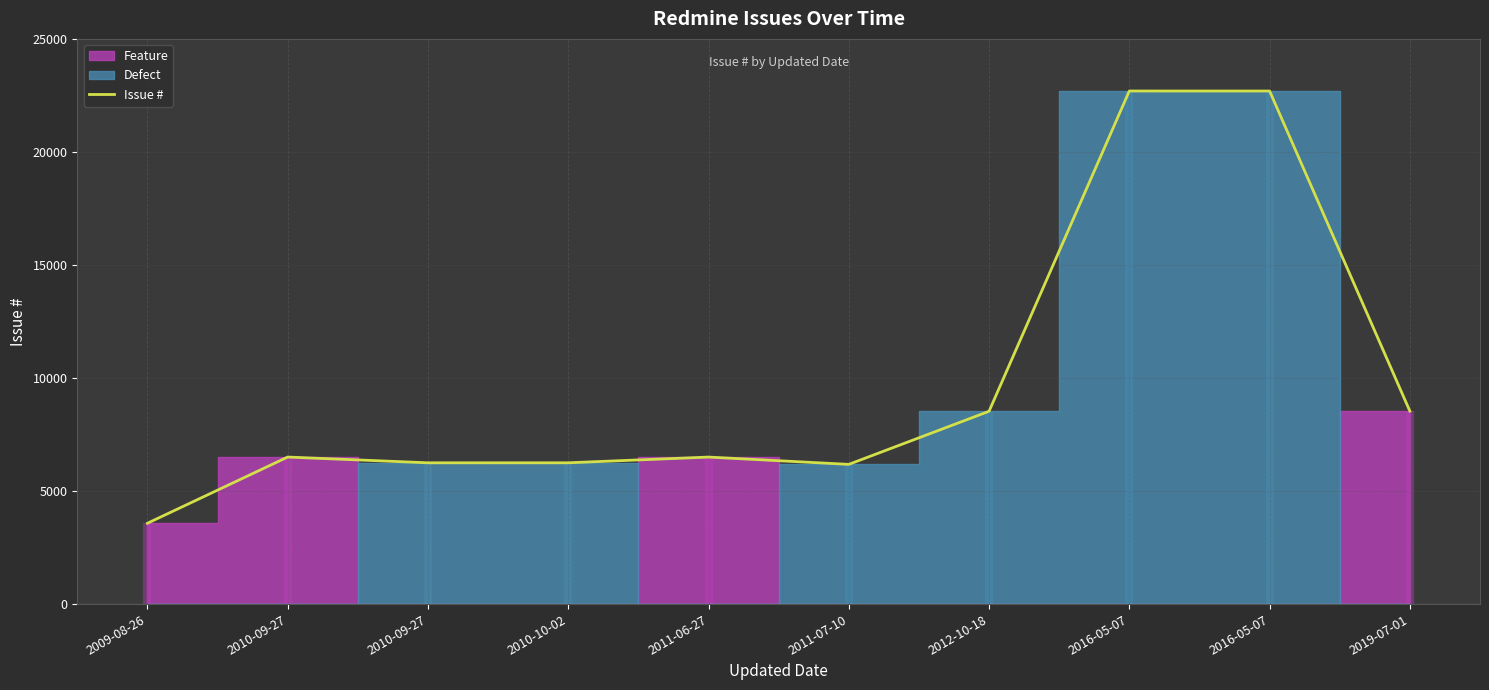

Which has a higher value, 2011-06-27 or 2019-07-01?

2019-07-01